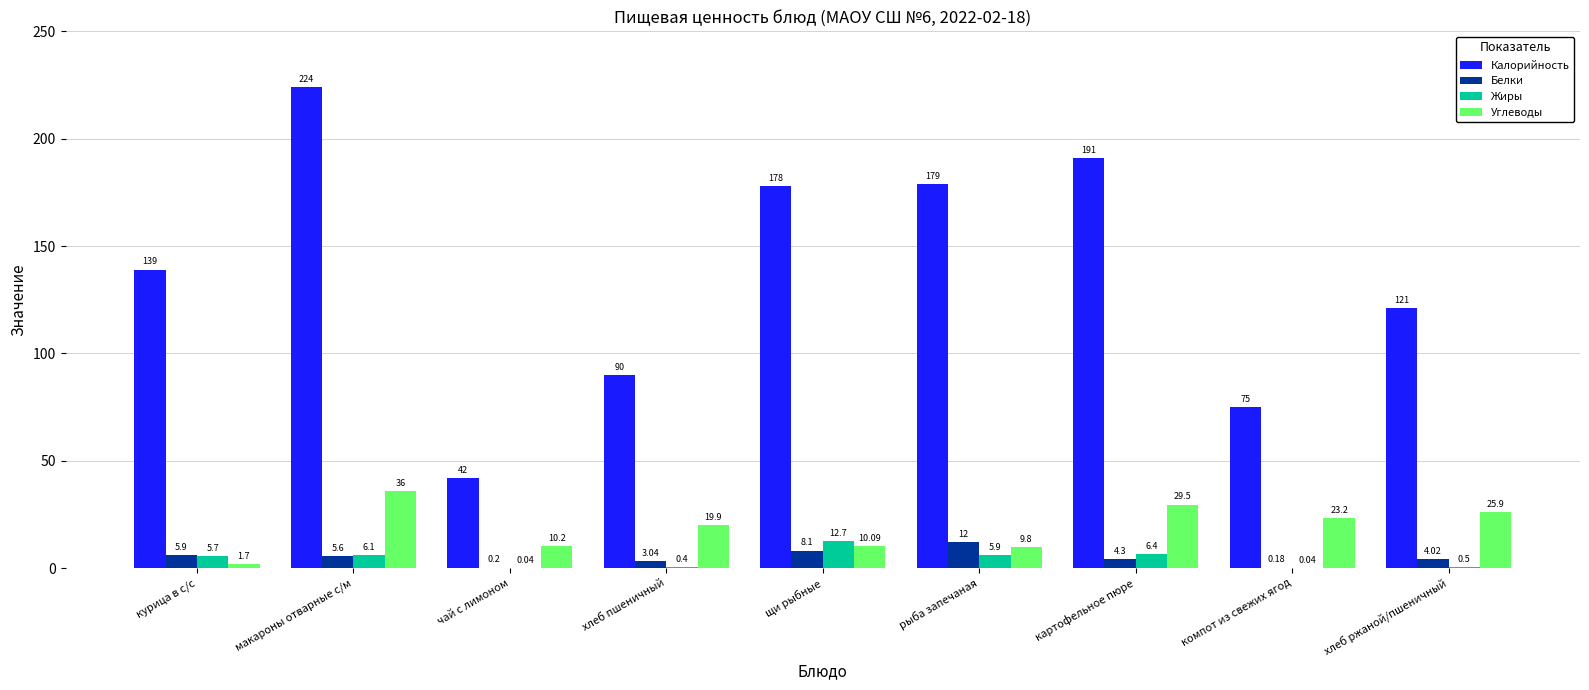

What is the difference between the Углеводы values at компот из свежих ягод and хлеб пшеничный?

3.3